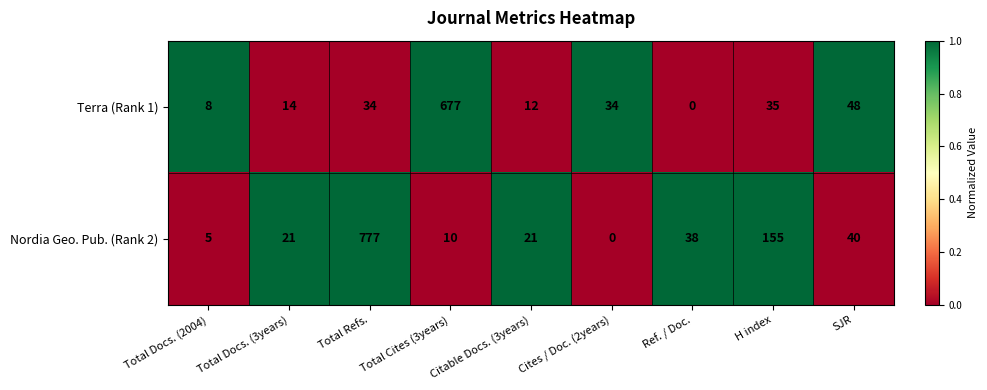

What is the highest value of the Nordia Geo. Pub. (Rank 2) series?

777